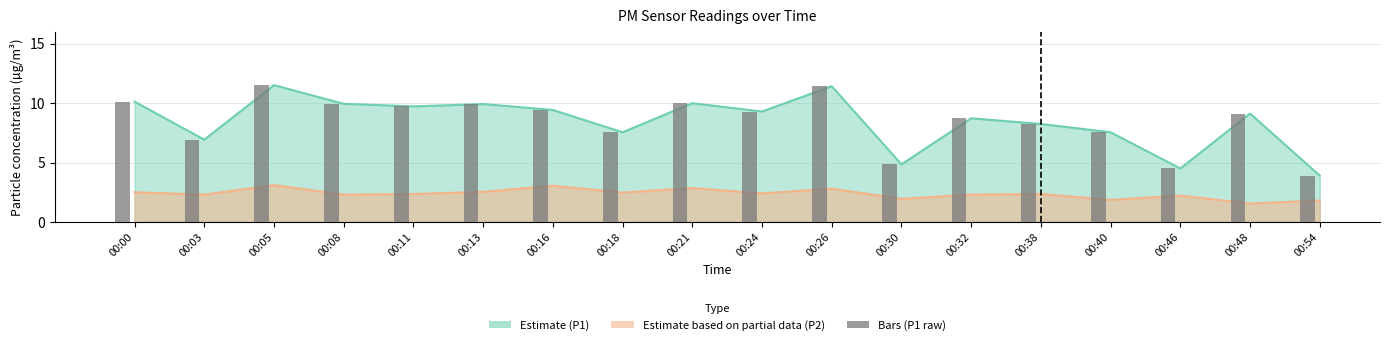

How many values are below 9?

8